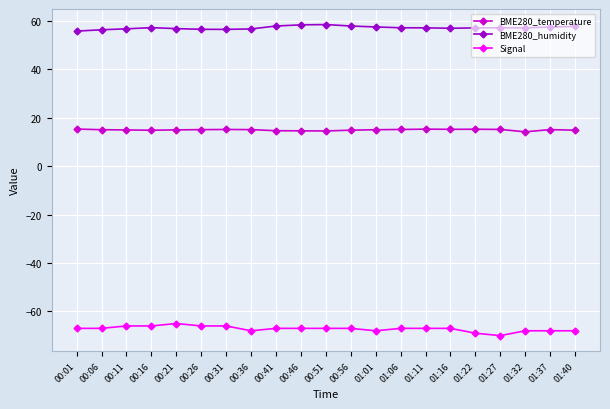

What is the spread (max minus min) of values at 01:37?

125.4